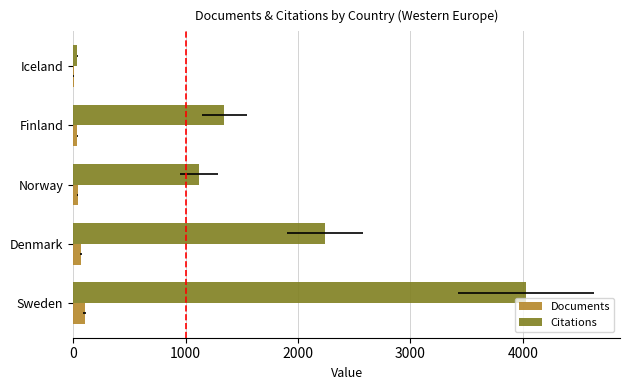

Which series changed the most between Sweden and Denmark?

Citations